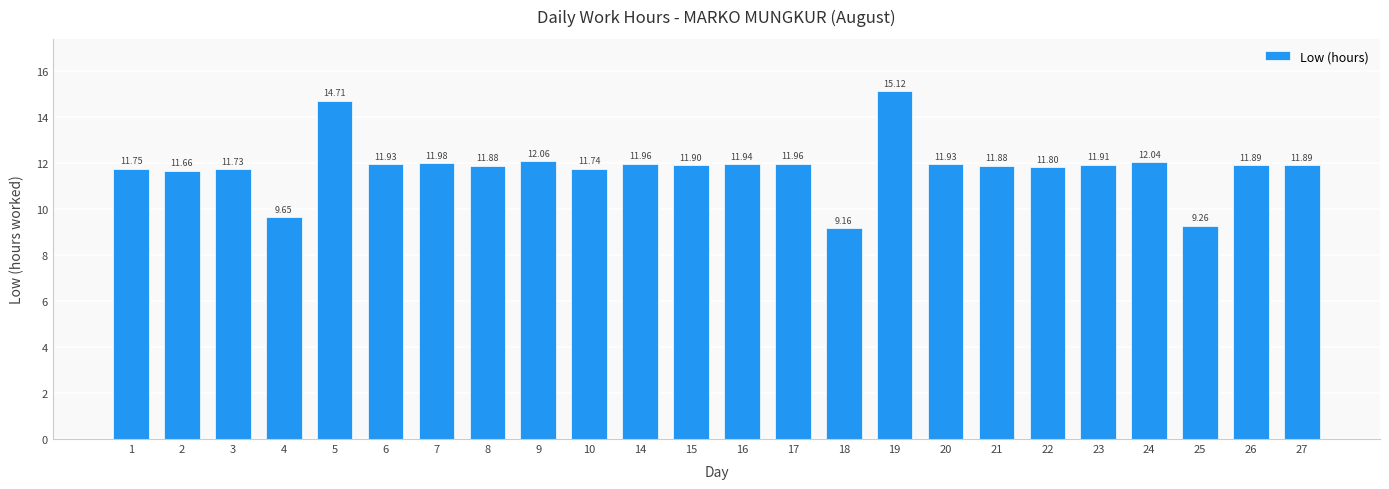

Approximately how many times larger is the value at 6 compared to 14?

1.0